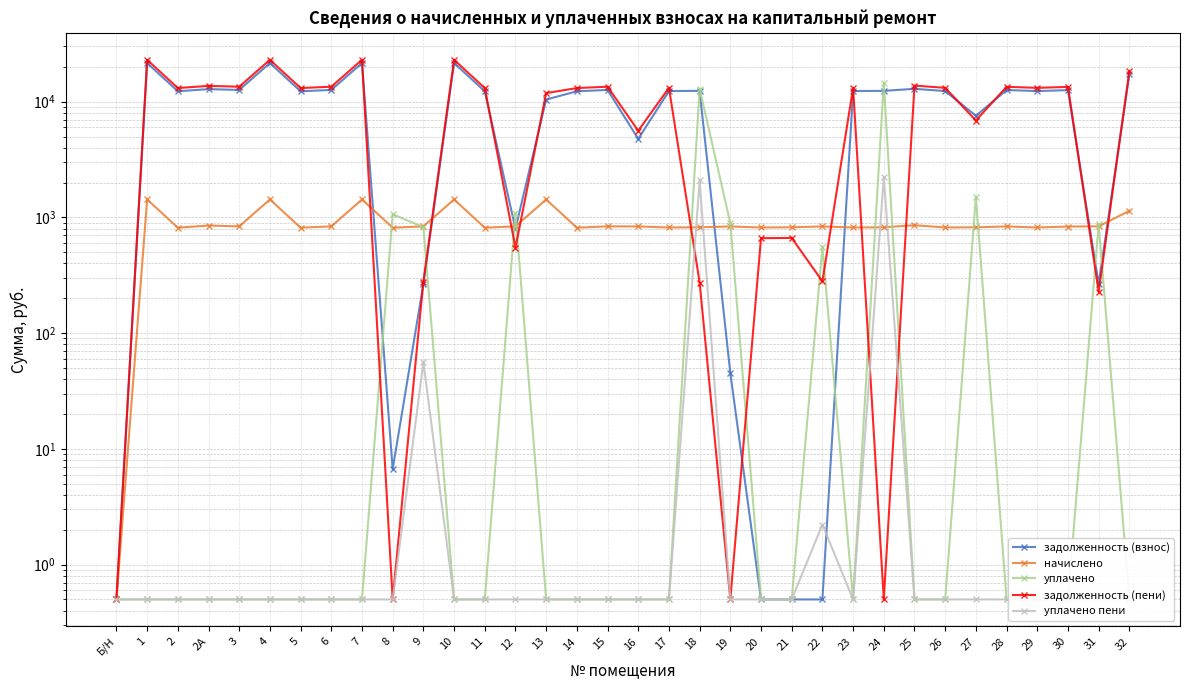

What is the greatest value displayed?

23000.0